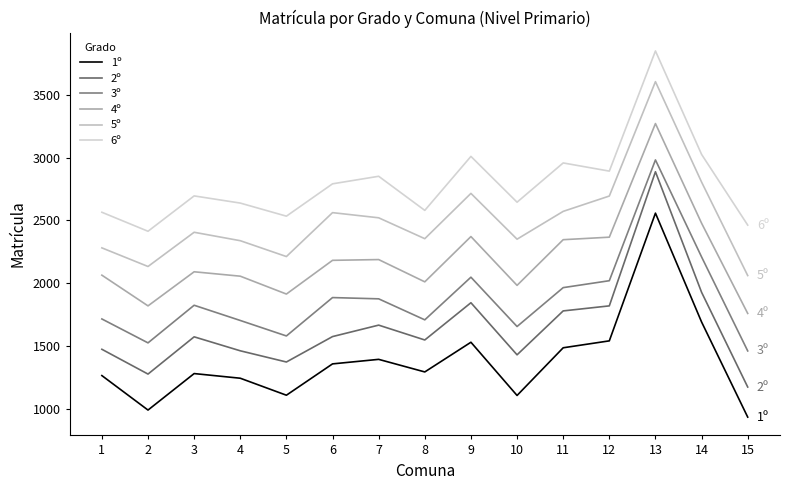

Does the chart display data point markers on the line(s)?

No